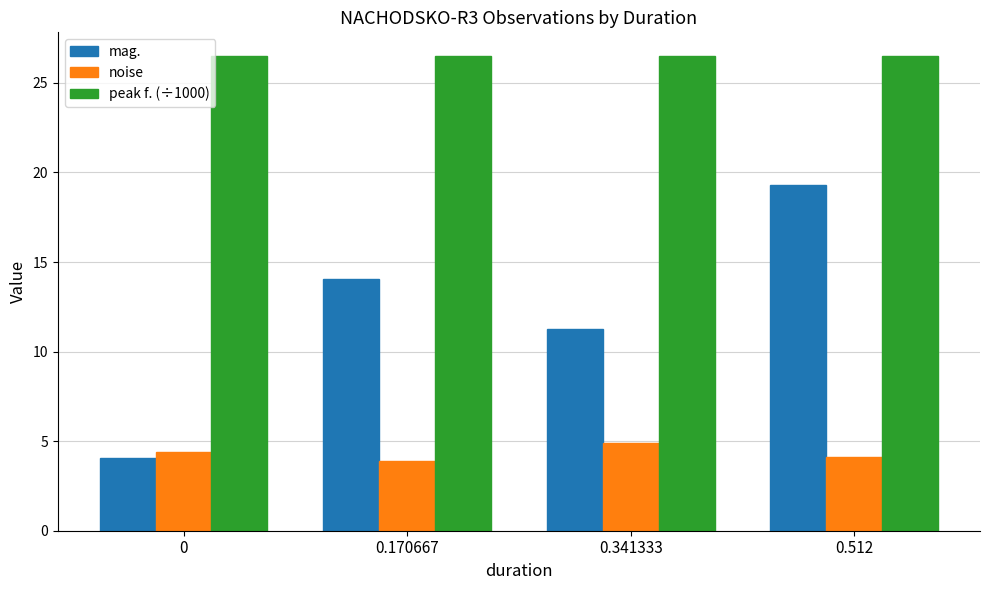

How many bars are there in total?

12